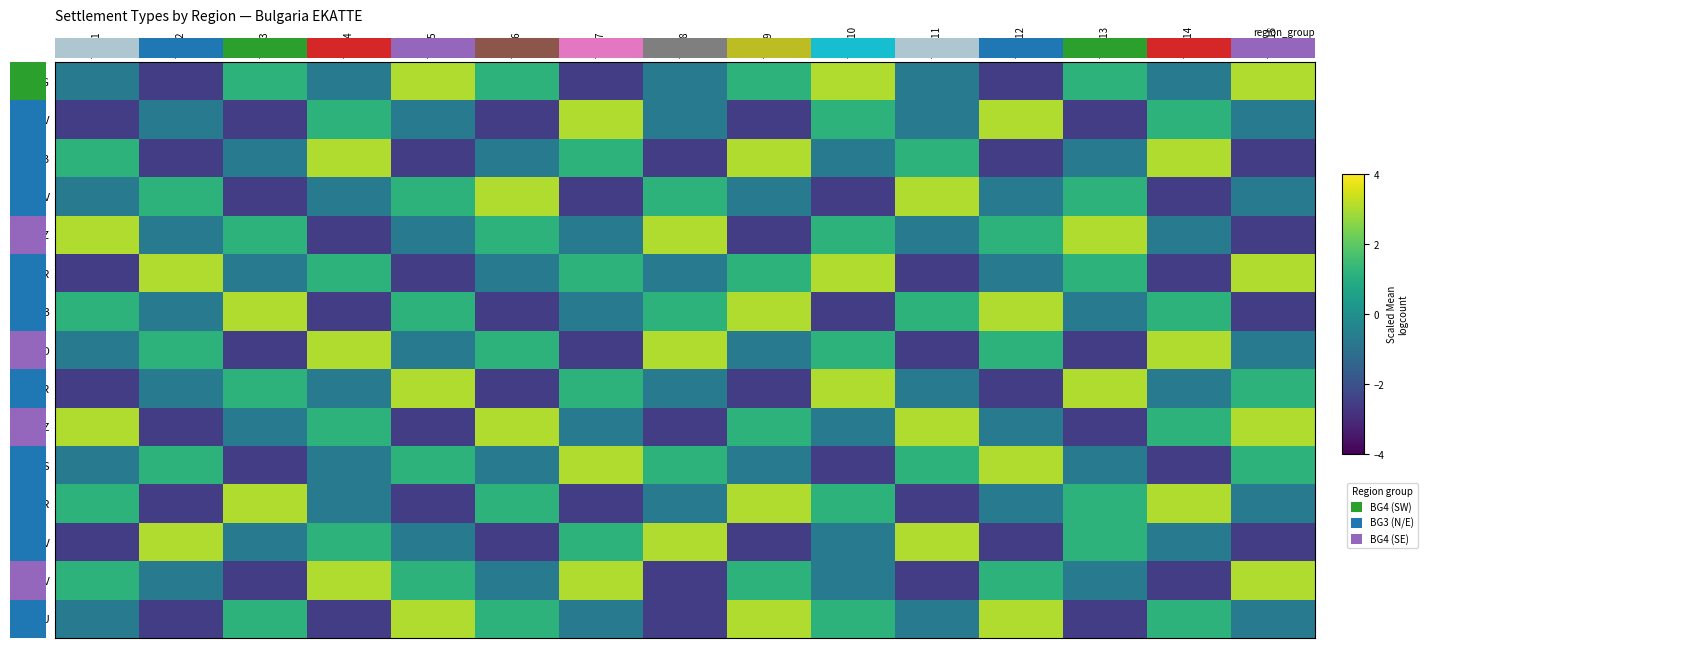

Reading right to left, what are all the values shown in this chart?

BLG: Тип 15=3.0	Тип 14=-0.7	Тип 13=1.2	Тип 12=-2.6	Тип 11=-0.7	Тип 10=3.0	Тип 9=1.2	Тип 8=-0.7	Тип 7=-2.6	Тип 6=1.2	Тип 5=3.0	Тип 4=-0.7	Тип 3=1.2	Тип 2=-2.6	Тип 1=-0.7
LOV: Тип 15=-0.7	Тип 14=1.2	Тип 13=-2.6	Тип 12=3.0	Тип 11=-0.7	Тип 10=1.2	Тип 9=-2.6	Тип 8=-0.7	Тип 7=3.0	Тип 6=-2.6	Тип 5=-0.7	Тип 4=1.2	Тип 3=-2.6	Тип 2=-0.7	Тип 1=-2.6
DOB: Тип 15=-2.6	Тип 14=3.0	Тип 13=-0.7	Тип 12=-2.6	Тип 11=1.2	Тип 10=-0.7	Тип 9=3.0	Тип 8=-2.6	Тип 7=1.2	Тип 6=-0.7	Тип 5=-2.6	Тип 4=3.0	Тип 3=-0.7	Тип 2=-2.6	Тип 1=1.2
SLV: Тип 15=-0.7	Тип 14=-2.6	Тип 13=1.2	Тип 12=-0.7	Тип 11=3.0	Тип 10=-2.6	Тип 9=-0.7	Тип 8=1.2	Тип 7=-2.6	Тип 6=3.0	Тип 5=1.2	Тип 4=-0.7	Тип 3=-2.6	Тип 2=1.2	Тип 1=-0.7
KRZ: Тип 15=-2.6	Тип 14=-0.7	Тип 13=3.0	Тип 12=1.2	Тип 11=-0.7	Тип 10=1.2	Тип 9=-2.6	Тип 8=3.0	Тип 7=-0.7	Тип 6=1.2	Тип 5=-0.7	Тип 4=-2.6	Тип 3=1.2	Тип 2=-0.7	Тип 1=3.0
VAR: Тип 15=3.0	Тип 14=-2.6	Тип 13=1.2	Тип 12=-0.7	Тип 11=-2.6	Тип 10=3.0	Тип 9=1.2	Тип 8=-0.7	Тип 7=1.2	Тип 6=-0.7	Тип 5=-2.6	Тип 4=1.2	Тип 3=-0.7	Тип 2=3.0	Тип 1=-2.6
GAB: Тип 15=-2.6	Тип 14=1.2	Тип 13=-0.7	Тип 12=3.0	Тип 11=1.2	Тип 10=-2.6	Тип 9=3.0	Тип 8=1.2	Тип 7=-0.7	Тип 6=-2.6	Тип 5=1.2	Тип 4=-2.6	Тип 3=3.0	Тип 2=-0.7	Тип 1=1.2
SFO: Тип 15=-0.7	Тип 14=3.0	Тип 13=-2.6	Тип 12=1.2	Тип 11=-2.6	Тип 10=1.2	Тип 9=-0.7	Тип 8=3.0	Тип 7=-2.6	Тип 6=1.2	Тип 5=-0.7	Тип 4=3.0	Тип 3=-2.6	Тип 2=1.2	Тип 1=-0.7
VTR: Тип 15=1.2	Тип 14=-0.7	Тип 13=3.0	Тип 12=-2.6	Тип 11=-0.7	Тип 10=3.0	Тип 9=-2.6	Тип 8=-0.7	Тип 7=1.2	Тип 6=-2.6	Тип 5=3.0	Тип 4=-0.7	Тип 3=1.2	Тип 2=-0.7	Тип 1=-2.6
PAZ: Тип 15=3.0	Тип 14=1.2	Тип 13=-2.6	Тип 12=-0.7	Тип 11=3.0	Тип 10=-0.7	Тип 9=1.2	Тип 8=-2.6	Тип 7=-0.7	Тип 6=3.0	Тип 5=-2.6	Тип 4=1.2	Тип 3=-0.7	Тип 2=-2.6	Тип 1=3.0
BGS: Тип 15=1.2	Тип 14=-2.6	Тип 13=-0.7	Тип 12=3.0	Тип 11=1.2	Тип 10=-2.6	Тип 9=-0.7	Тип 8=1.2	Тип 7=3.0	Тип 6=-0.7	Тип 5=1.2	Тип 4=-0.7	Тип 3=-2.6	Тип 2=1.2	Тип 1=-0.7
SZR: Тип 15=-0.7	Тип 14=3.0	Тип 13=1.2	Тип 12=-0.7	Тип 11=-2.6	Тип 10=1.2	Тип 9=3.0	Тип 8=-0.7	Тип 7=-2.6	Тип 6=1.2	Тип 5=-2.6	Тип 4=-0.7	Тип 3=3.0	Тип 2=-2.6	Тип 1=1.2
TGV: Тип 15=-2.6	Тип 14=-0.7	Тип 13=1.2	Тип 12=-2.6	Тип 11=3.0	Тип 10=-0.7	Тип 9=-2.6	Тип 8=3.0	Тип 7=1.2	Тип 6=-2.6	Тип 5=-0.7	Тип 4=1.2	Тип 3=-0.7	Тип 2=3.0	Тип 1=-2.6
HKV: Тип 15=3.0	Тип 14=-2.6	Тип 13=-0.7	Тип 12=1.2	Тип 11=-2.6	Тип 10=-0.7	Тип 9=1.2	Тип 8=-2.6	Тип 7=3.0	Тип 6=-0.7	Тип 5=1.2	Тип 4=3.0	Тип 3=-2.6	Тип 2=-0.7	Тип 1=1.2
SHU: Тип 15=-0.7	Тип 14=1.2	Тип 13=-2.6	Тип 12=3.0	Тип 11=-0.7	Тип 10=1.2	Тип 9=3.0	Тип 8=-2.6	Тип 7=-0.7	Тип 6=1.2	Тип 5=3.0	Тип 4=-2.6	Тип 3=1.2	Тип 2=-2.6	Тип 1=-0.7